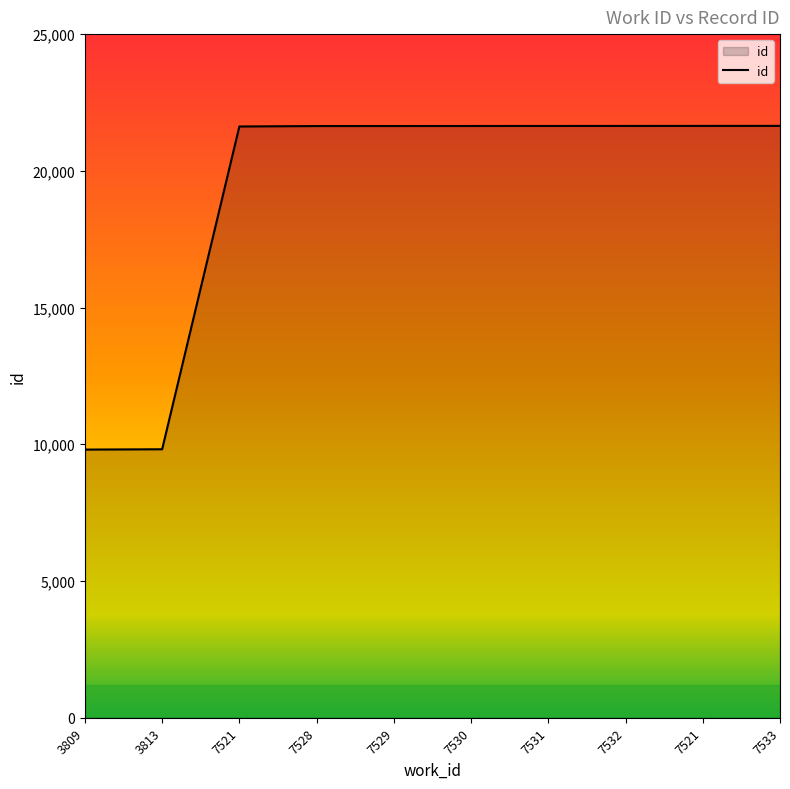

Is this an area chart (filled region under the line)?

Yes